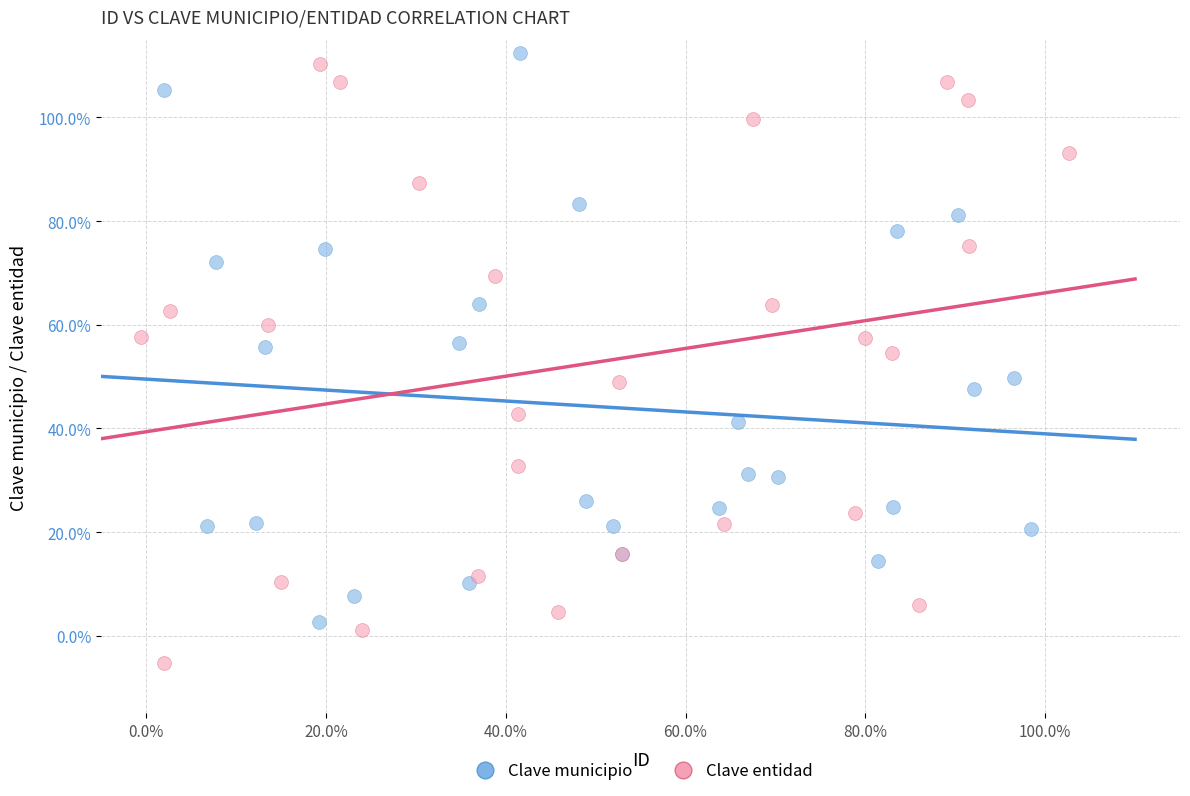

Which series contains the highest Y value?

Clave municipio